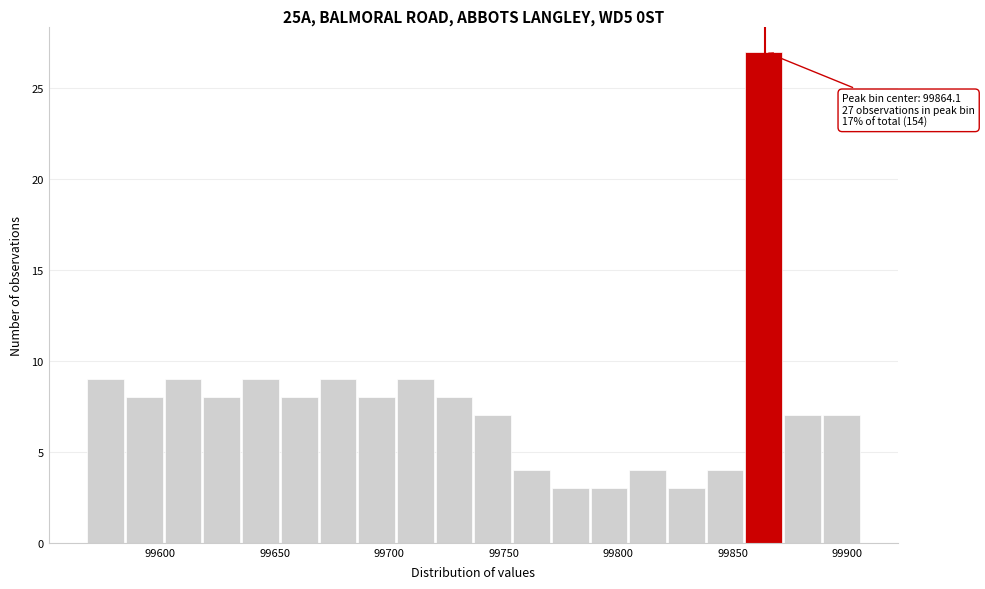

Read against the x-axis, roughly where is the centre of the tallest bar?

99865